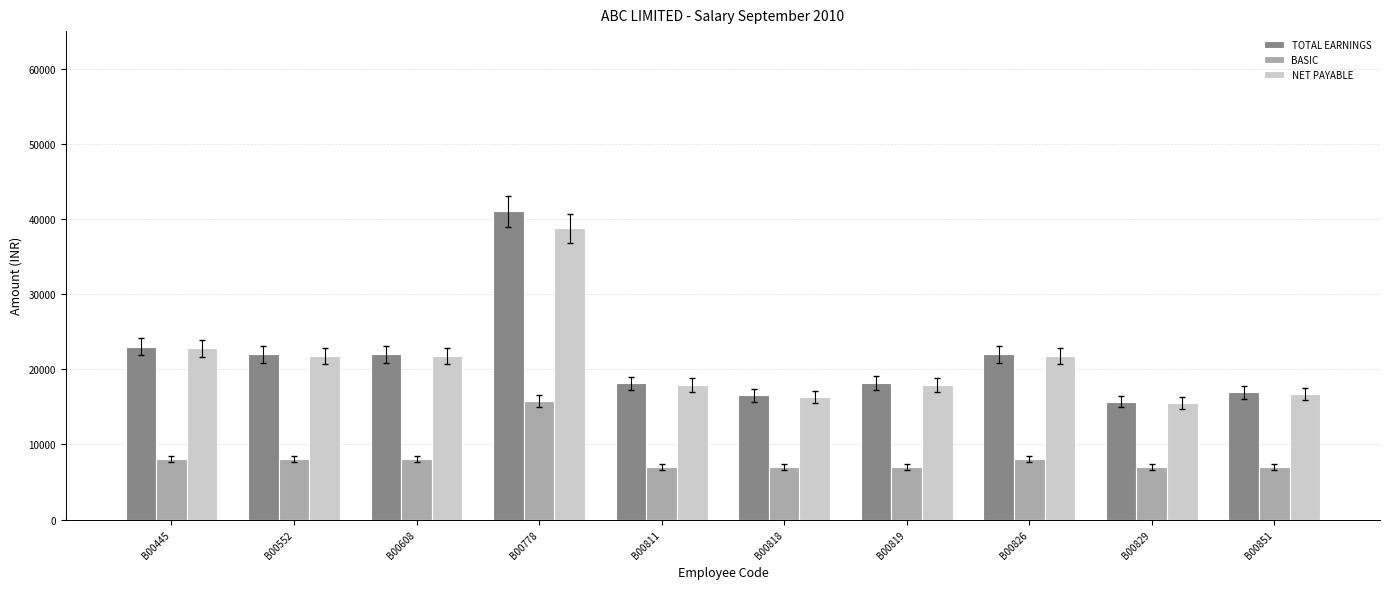

Does the chart contain any negative values?

No